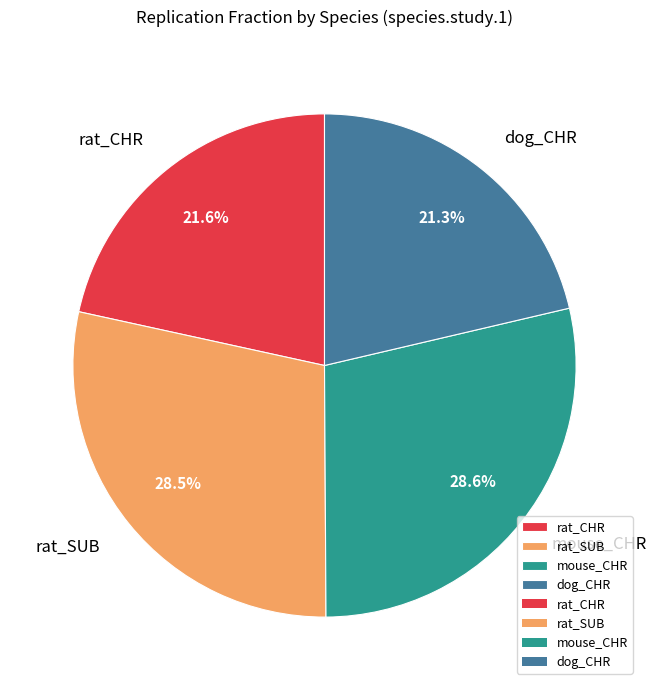

What portion of the pie excludes rat_CHR?

78.4%